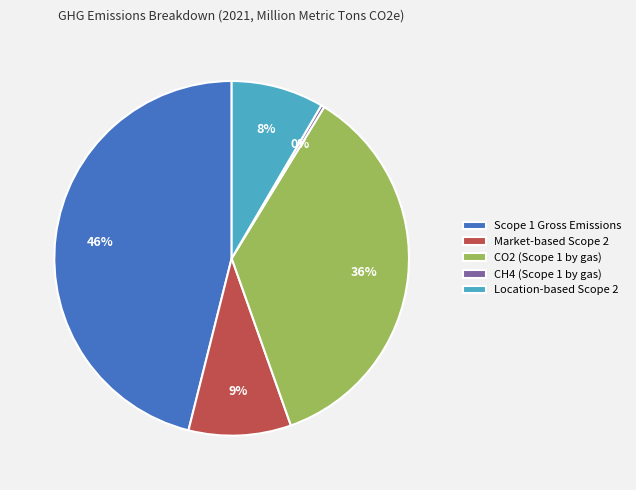

To the nearest percent, what percentage of the pie is CO2 (Scope 1 by gas)?

36%